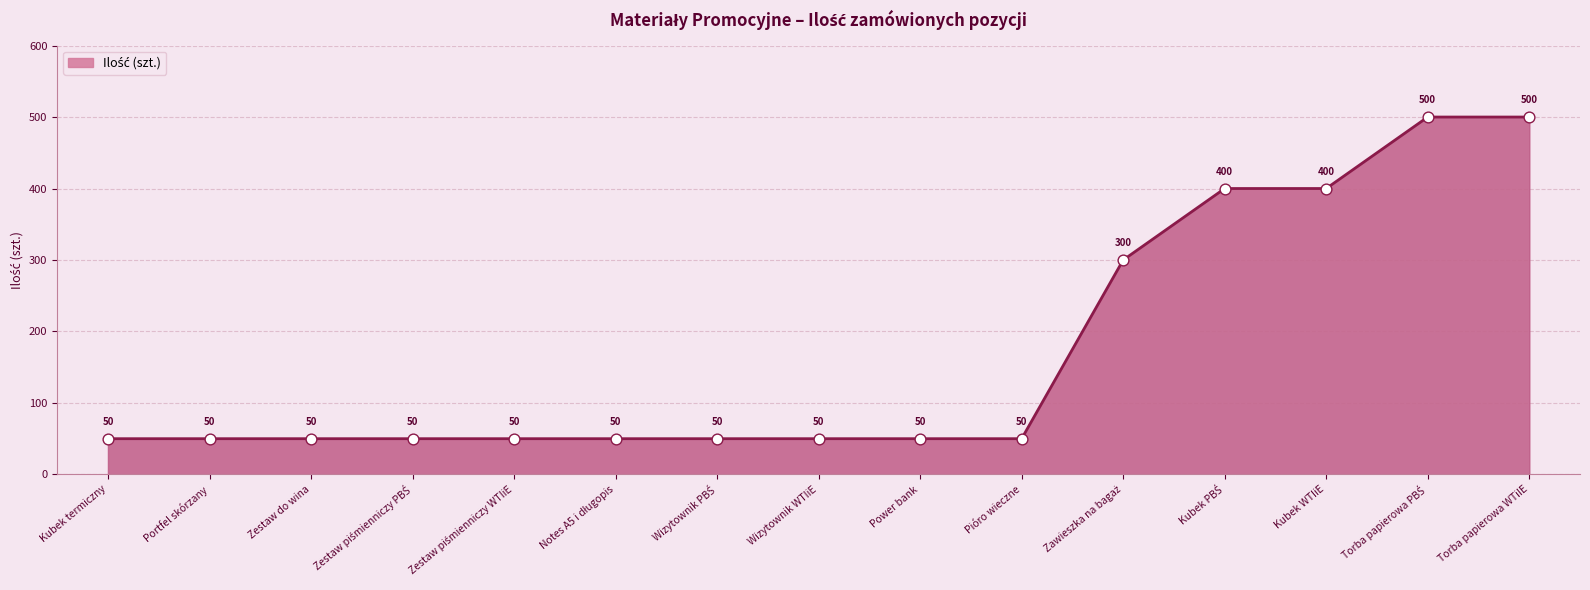

What is the ratio of the value at Kubek WTIiE to the value at Pióro wieczne?

8.0